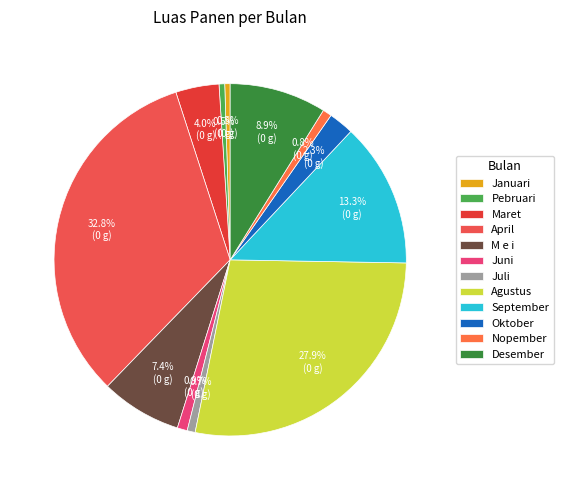

What is the change in value from Pebruari to September?

+956